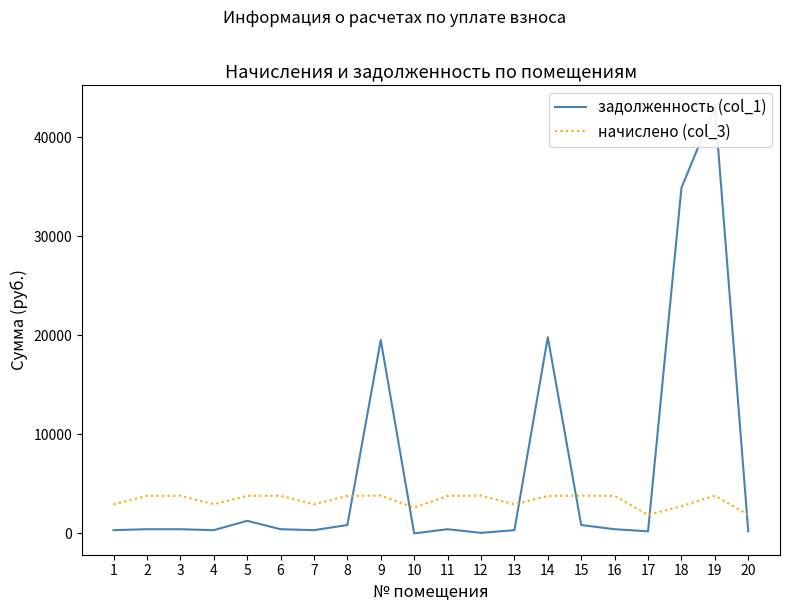

What are all the series names shown in the legend?

задолженность (col_1), начислено (col_3)